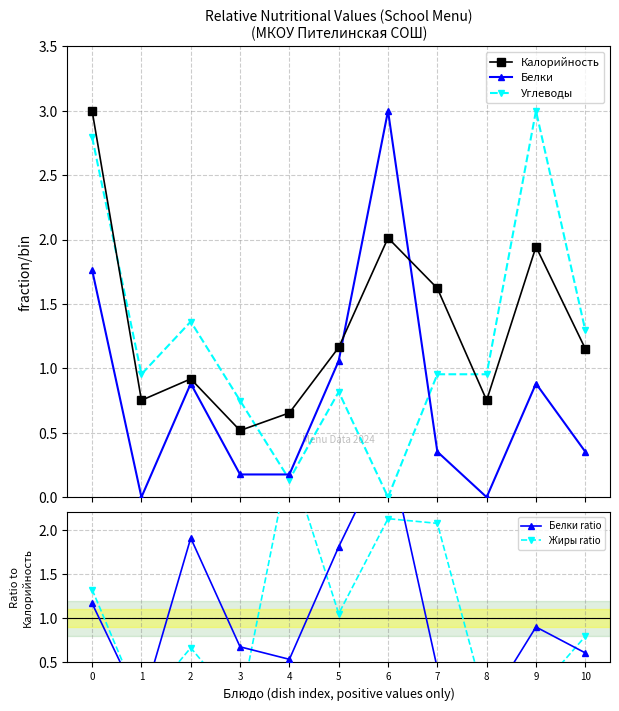

How many interior local peaks does the Углеводы series have?

3